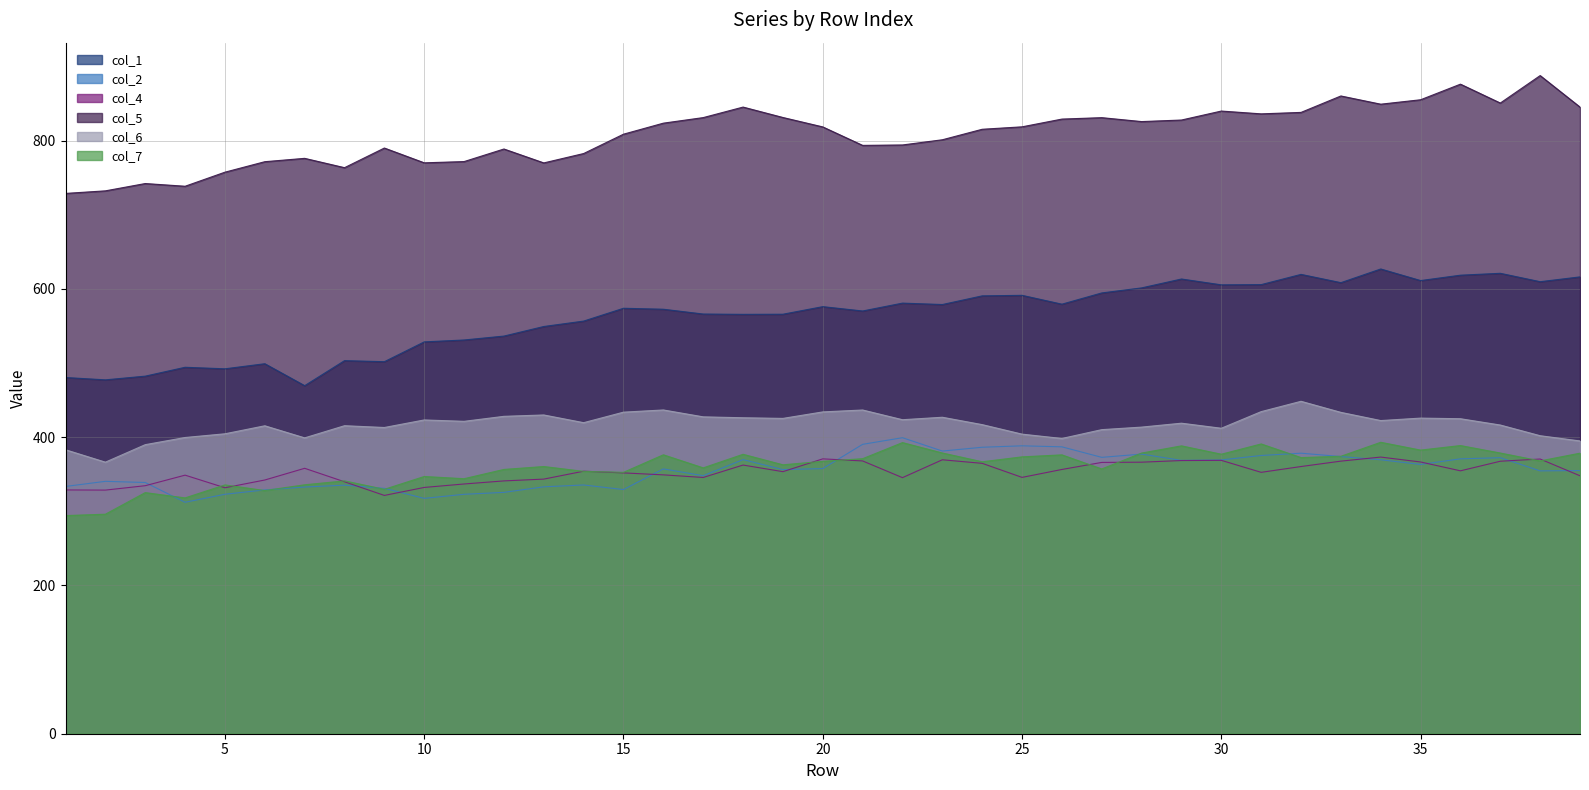

The col_2 series shows 242.5 at 30. True or false?

False